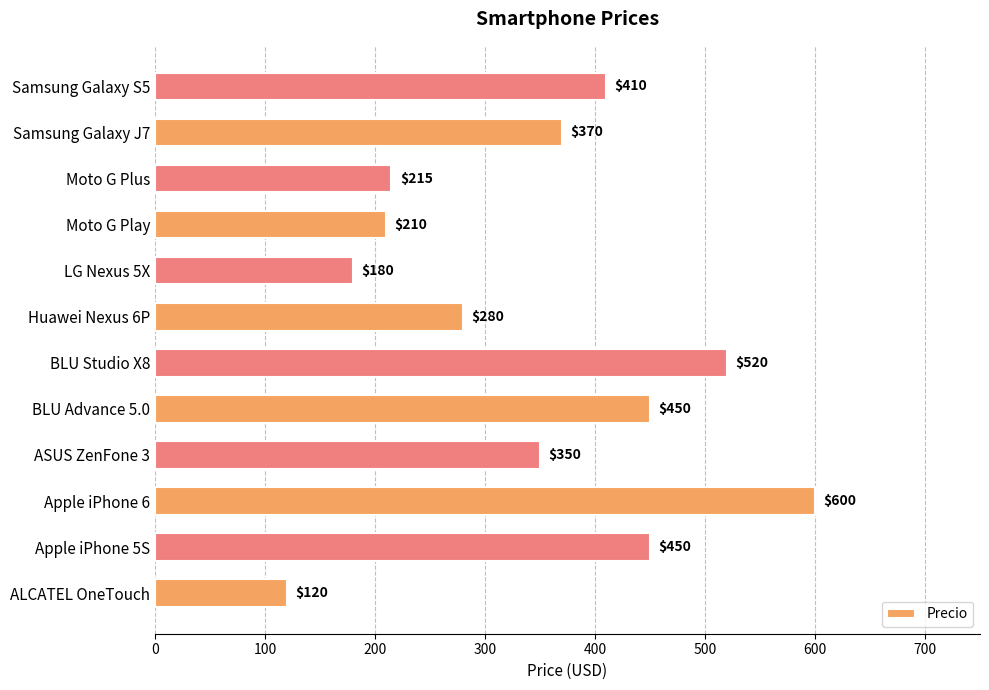

What is the difference between the maximum and second lowest values?

420